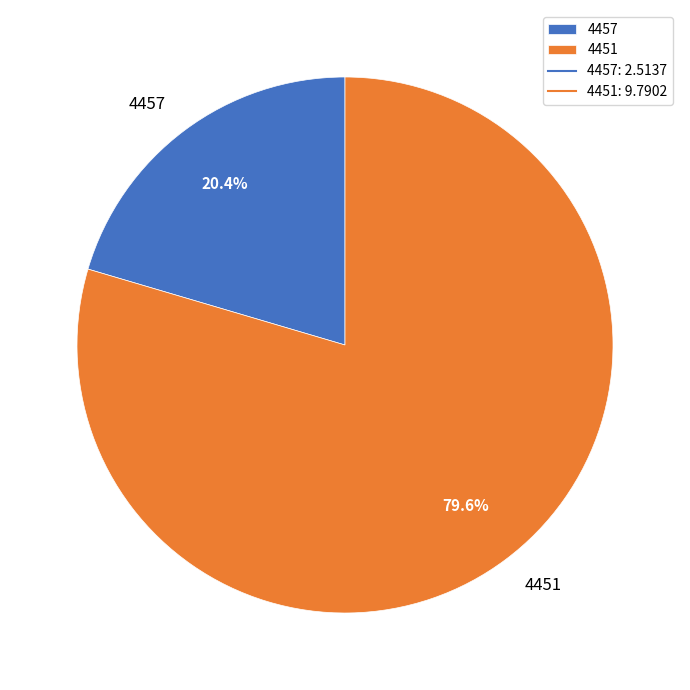

Which slice is the smallest?

4457